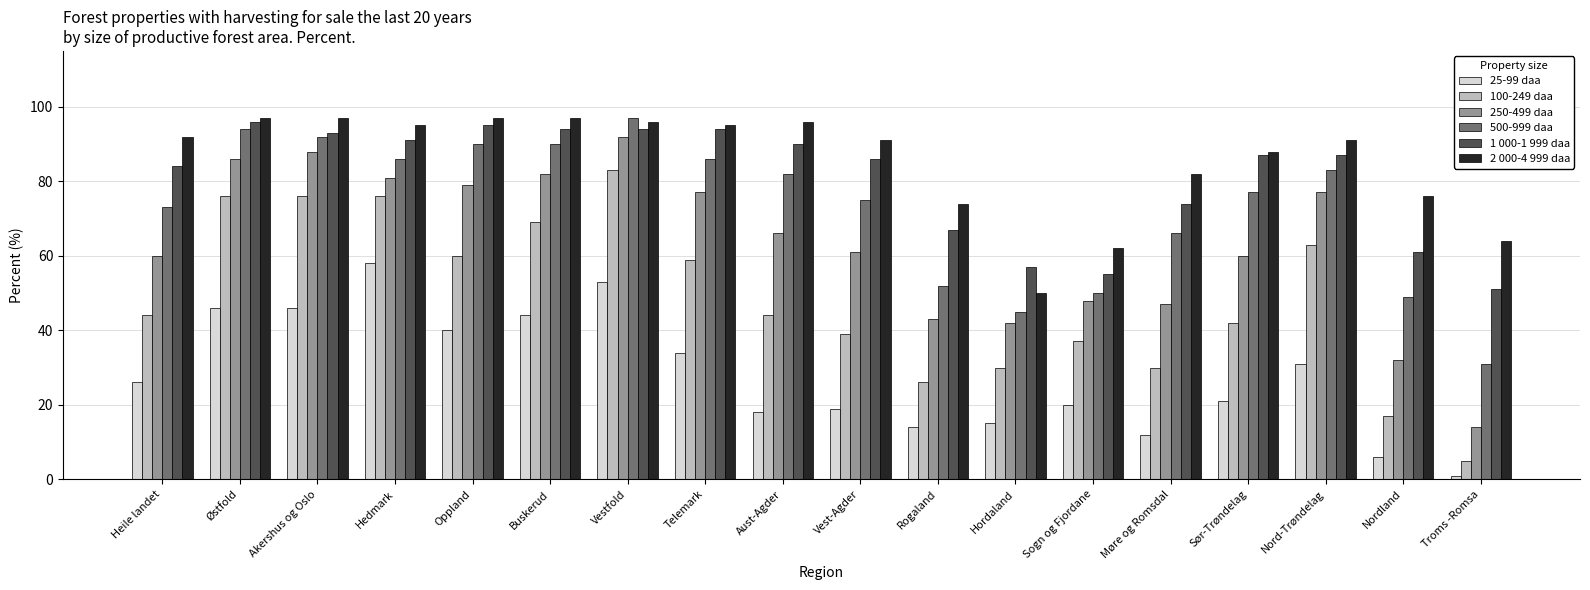

What position from the right is Akershus og Oslo?

16